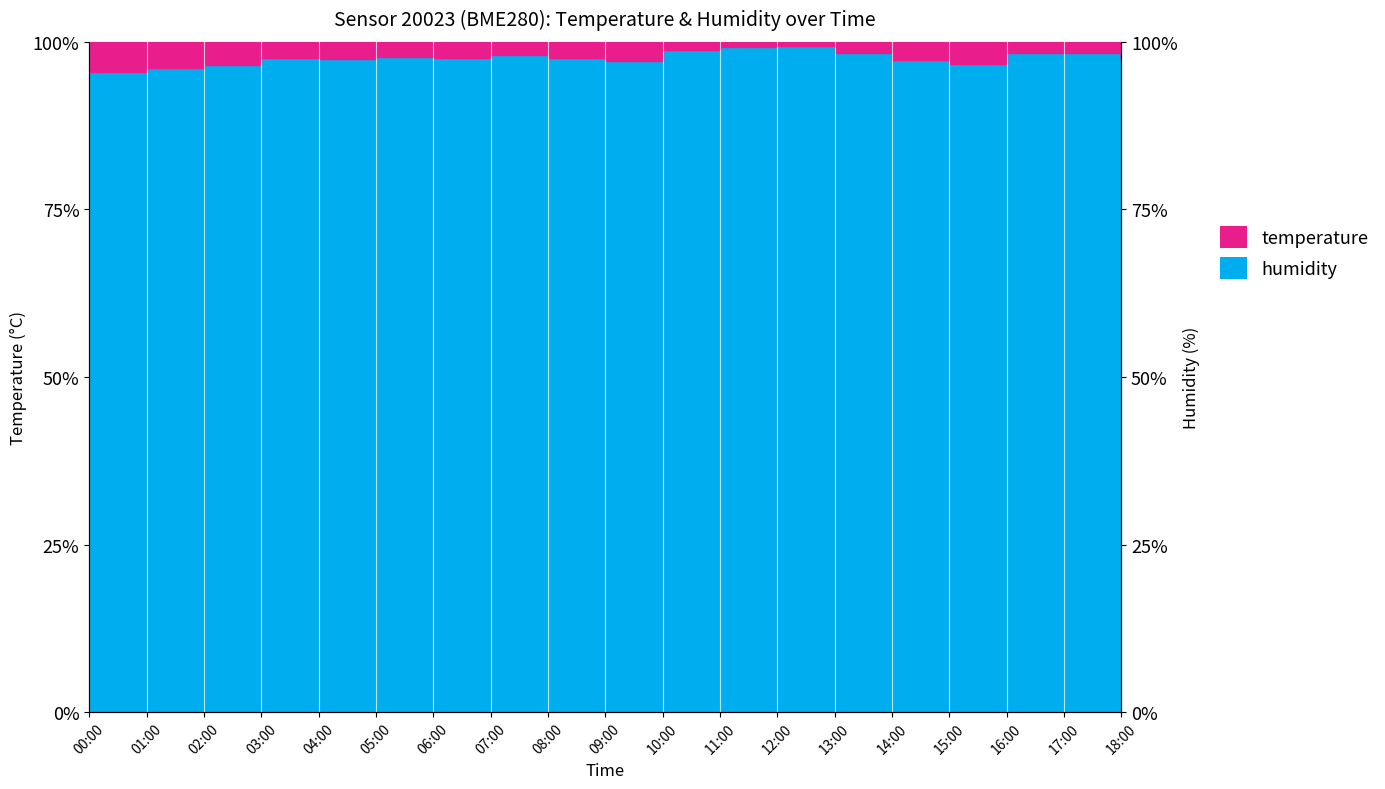

What is the average value?

97.6